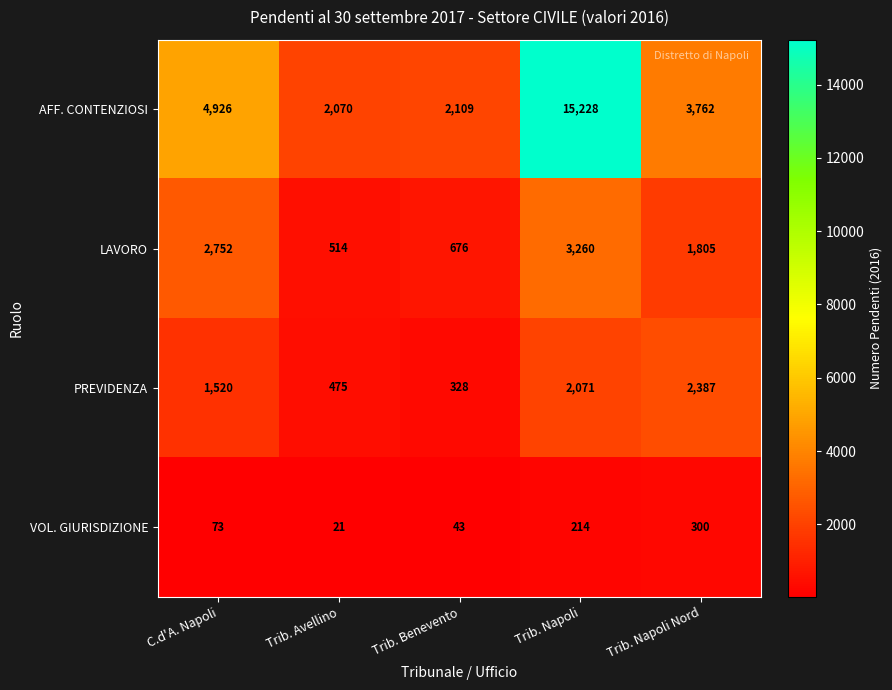

Reading left to right, transcribe all the data shown in this chart.

AFF. CONTENZIOSI: 4926	2070	2109	15228	3762
LAVORO: 2752	514	676	3260	1805
PREVIDENZA: 1520	475	328	2071	2387
VOL. GIURISDIZIONE: 73	21	43	214	300